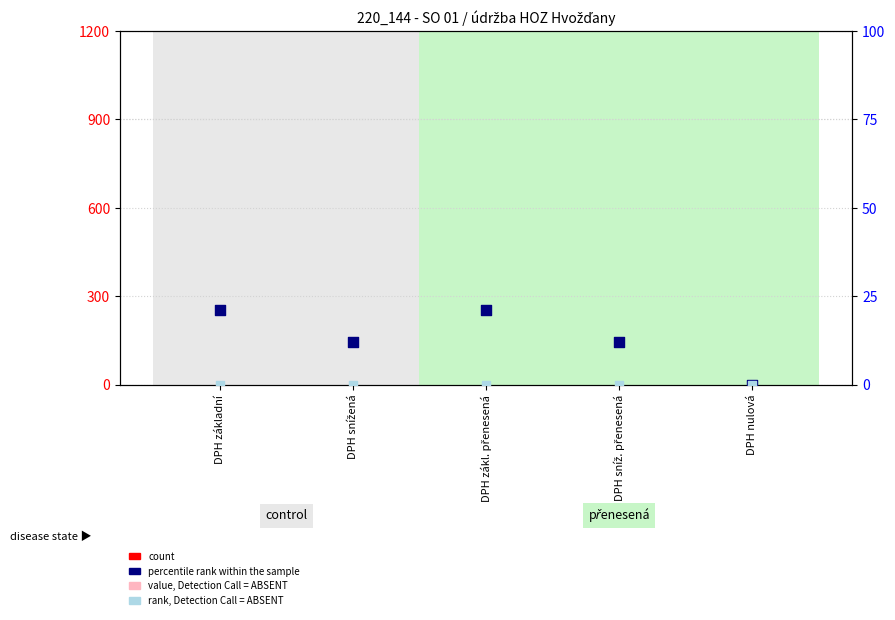

Is the value of value, Detection Call = ABSENT at DPH sníž. přenesená greater than the value of count at DPH základní?

No